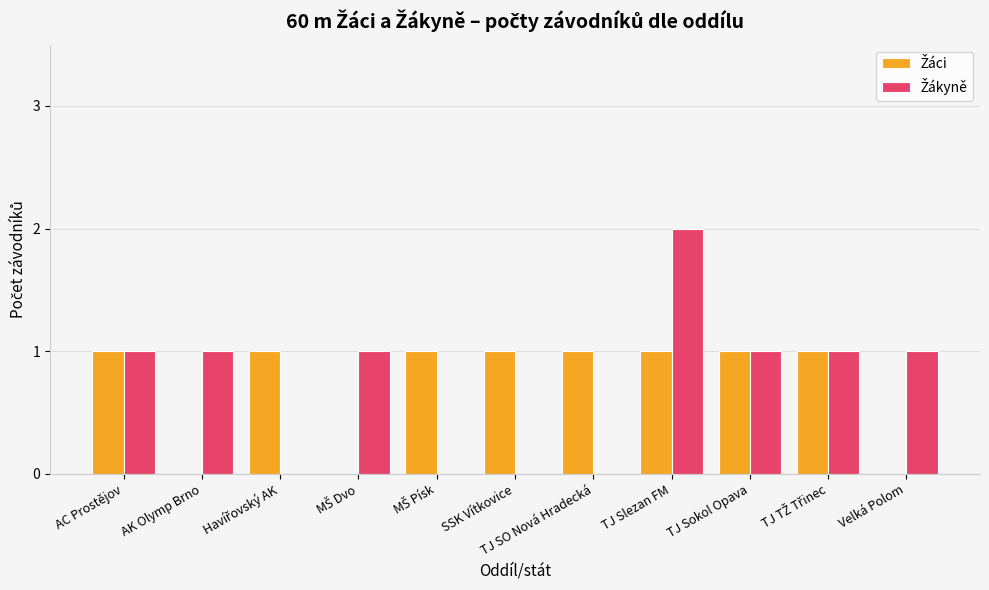

At which category is the sum across all series the highest?

TJ Slezan FM